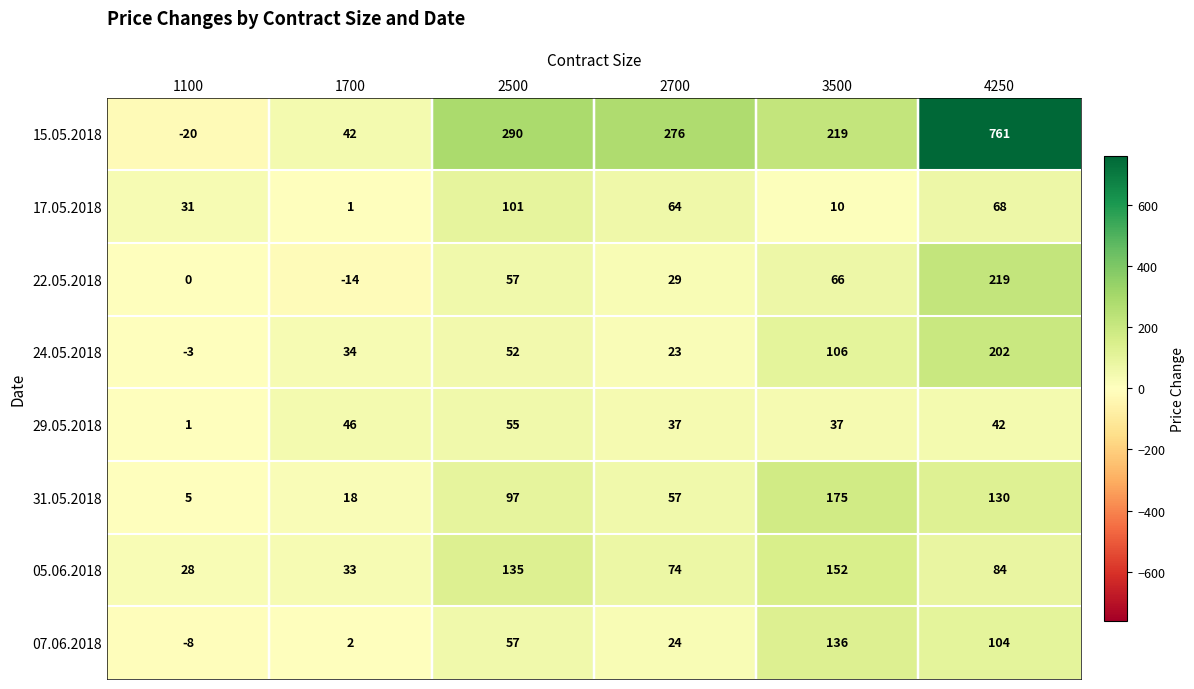

Where does the 15.05.2018 series first go above 276?

2500